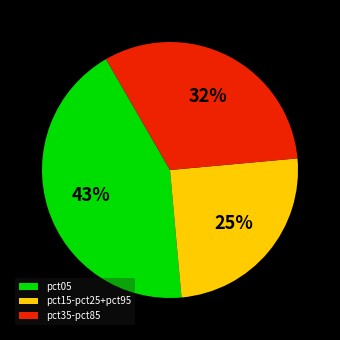

To the nearest percent, what percentage of the pie is pct05?

43%